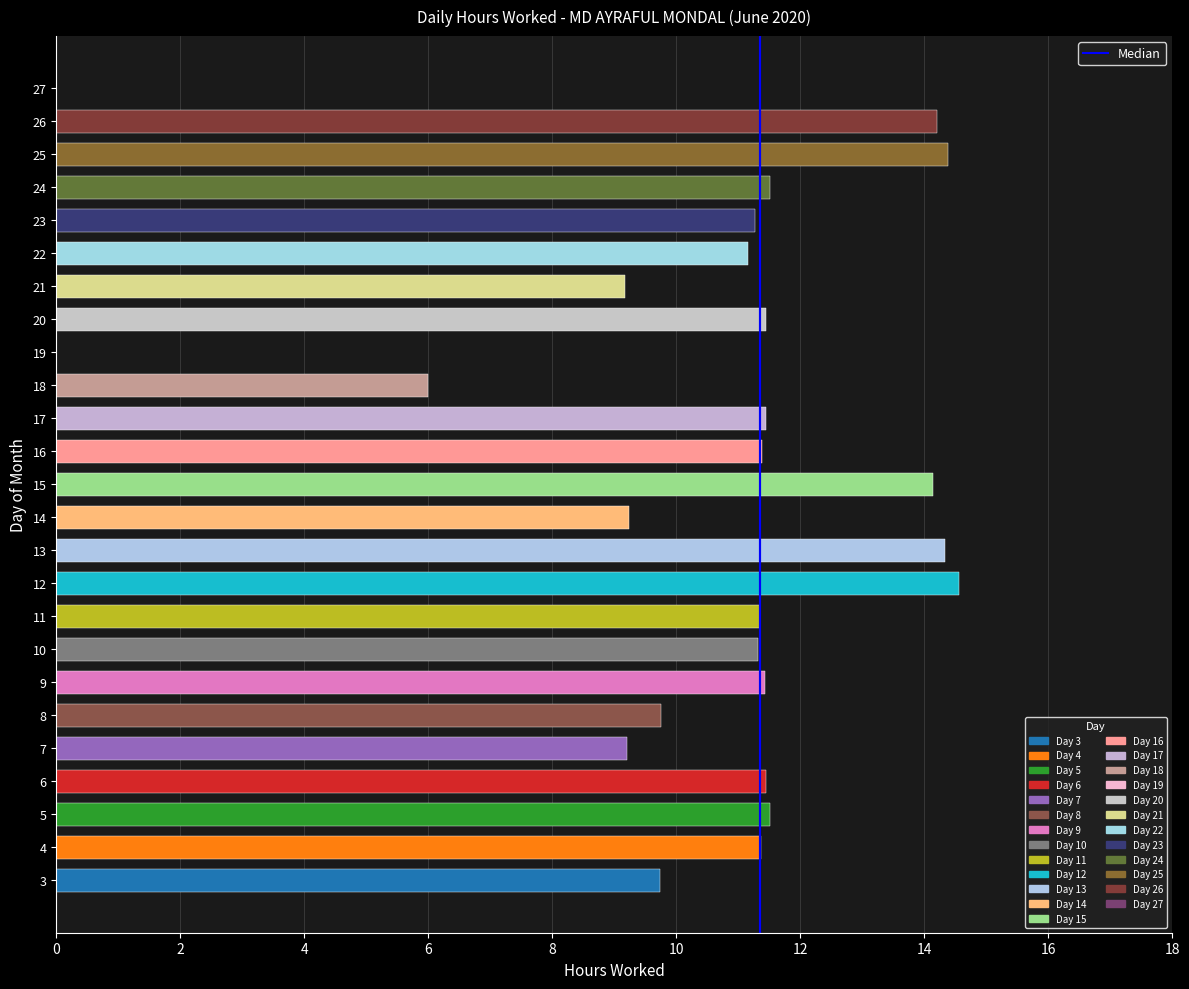

How many series are shown in this chart?

1